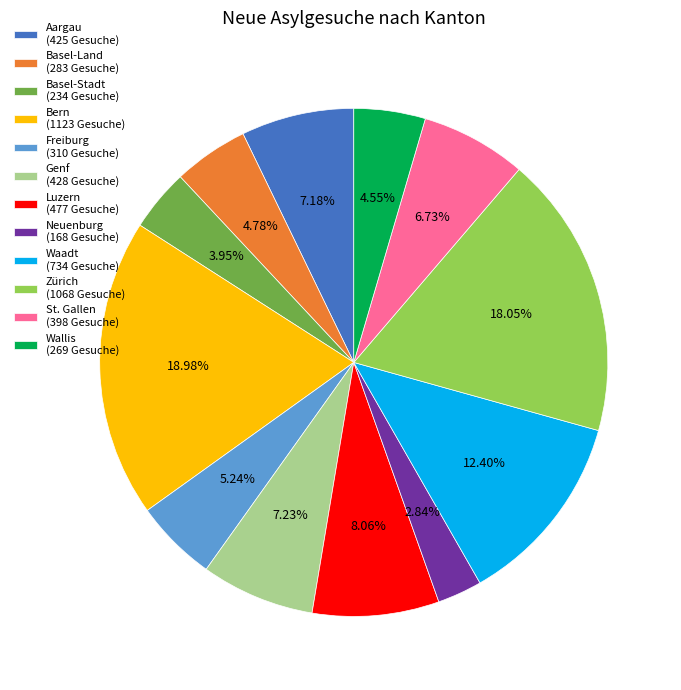

Is there any slice that represents more than half of the pie?

No